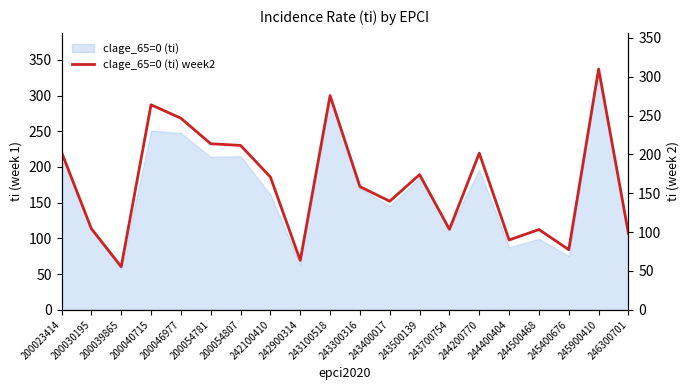

What is the highest value of the clage_65=0 (ti) series?

337.2